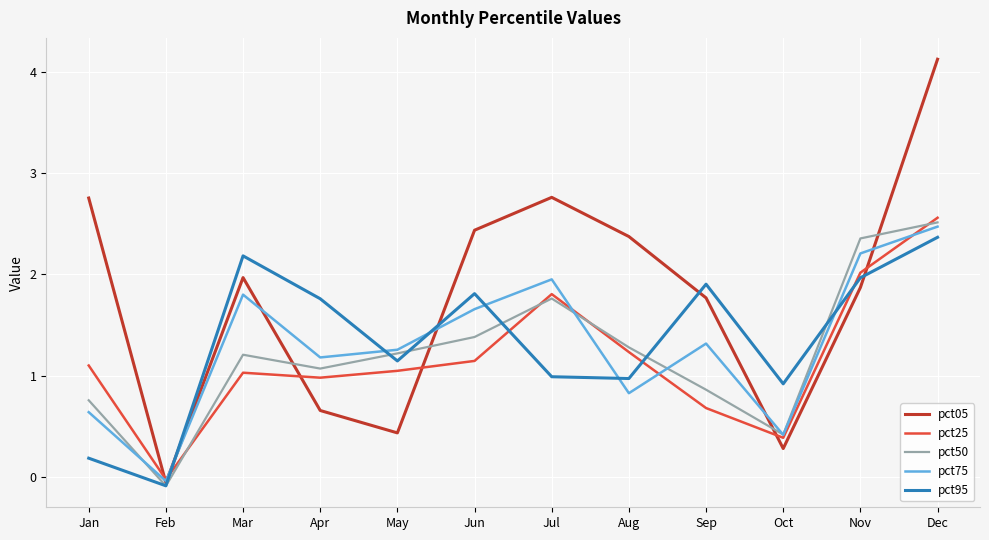

After their last crossing, which series has the higher values: pct95 or pct05?

pct05